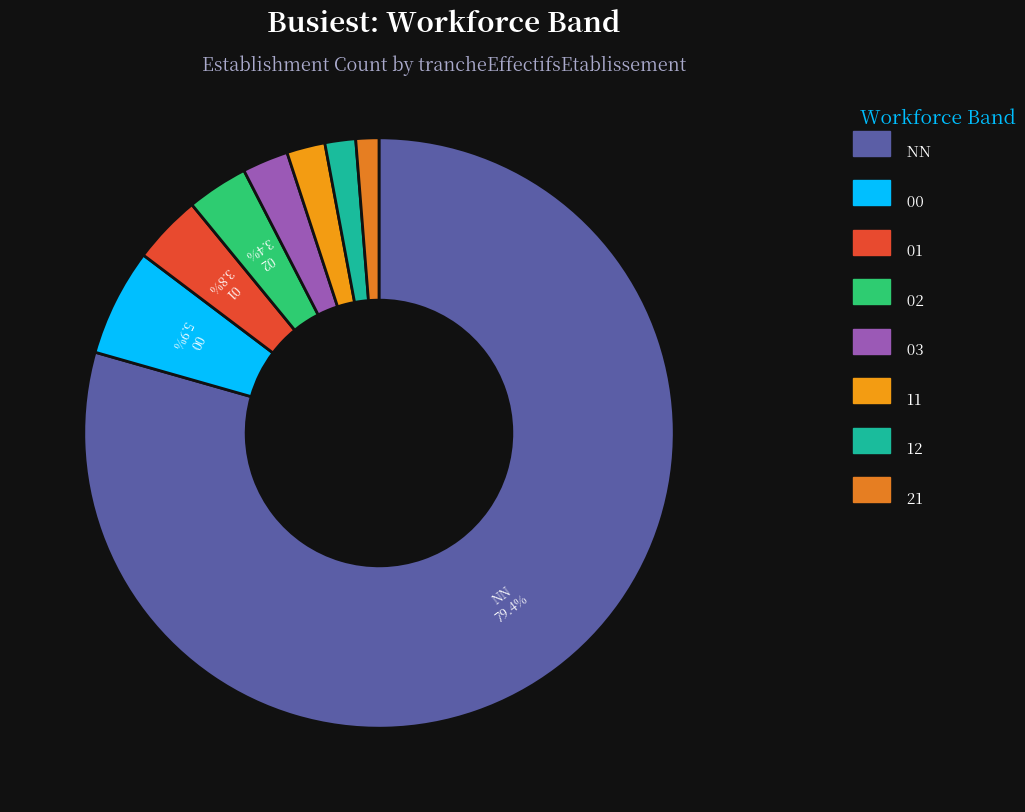

Which slice is the smallest?

21